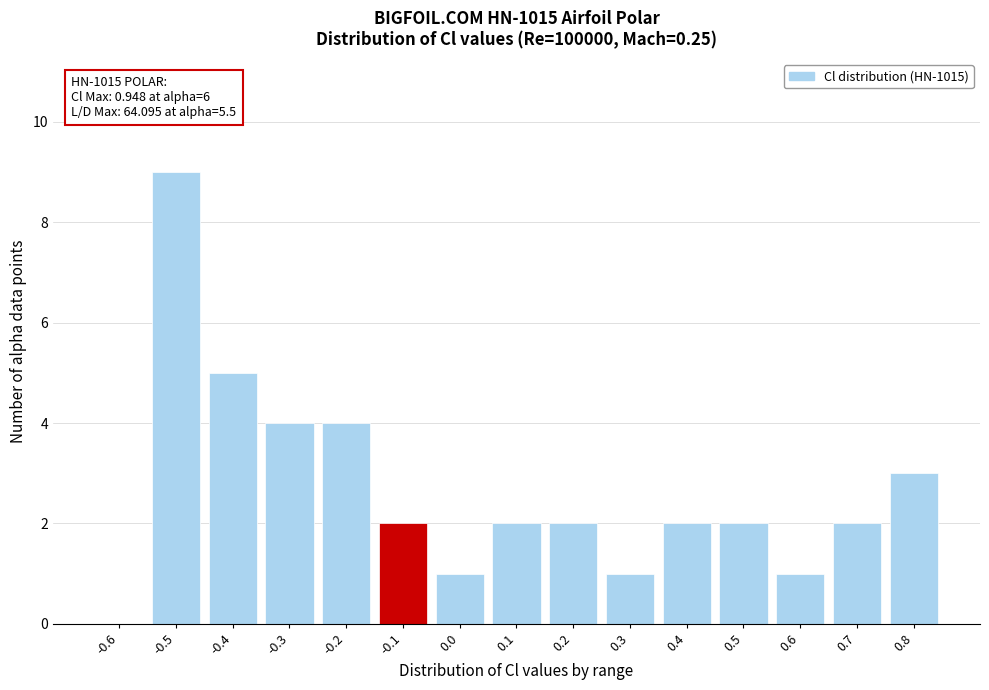

Reading right to left, transcribe all the data shown in this chart.

0.8=3	0.7=2	0.6=1	0.5=2	0.4=2	0.3=1	0.2=2	0.1=2	0.0=1	-0.1=2	-0.2=4	-0.3=4	-0.4=5	-0.5=9	-0.6=0